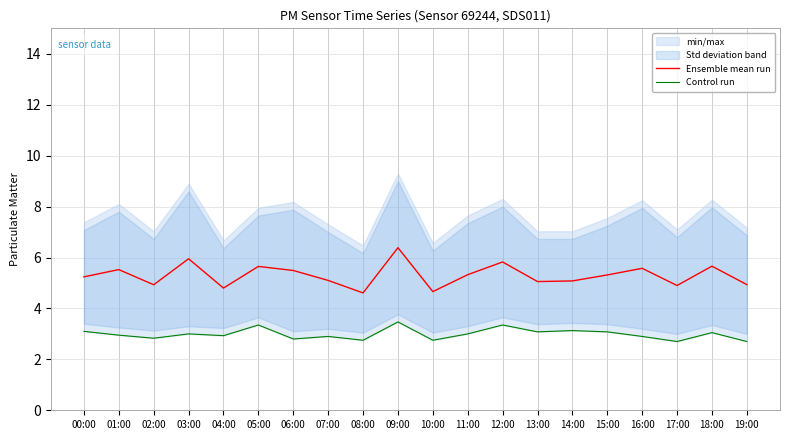

Reading right to left, extract all data points from this chart.

Ensemble mean run: 19:00=4.9	18:00=5.7	17:00=4.9	16:00=5.6	15:00=5.3	14:00=5.1	13:00=5.1	12:00=5.8	11:00=5.3	10:00=4.7	09:00=6.4	08:00=4.6	07:00=5.1	06:00=5.5	05:00=5.7	04:00=4.8	03:00=6.0	02:00=4.9	01:00=5.5	00:00=5.2
Control run: 19:00=2.7	18:00=3.0	17:00=2.7	16:00=2.9	15:00=3.1	14:00=3.1	13:00=3.1	12:00=3.4	11:00=3.0	10:00=2.8	09:00=3.5	08:00=2.8	07:00=2.9	06:00=2.8	05:00=3.4	04:00=2.9	03:00=3.0	02:00=2.8	01:00=3.0	00:00=3.1